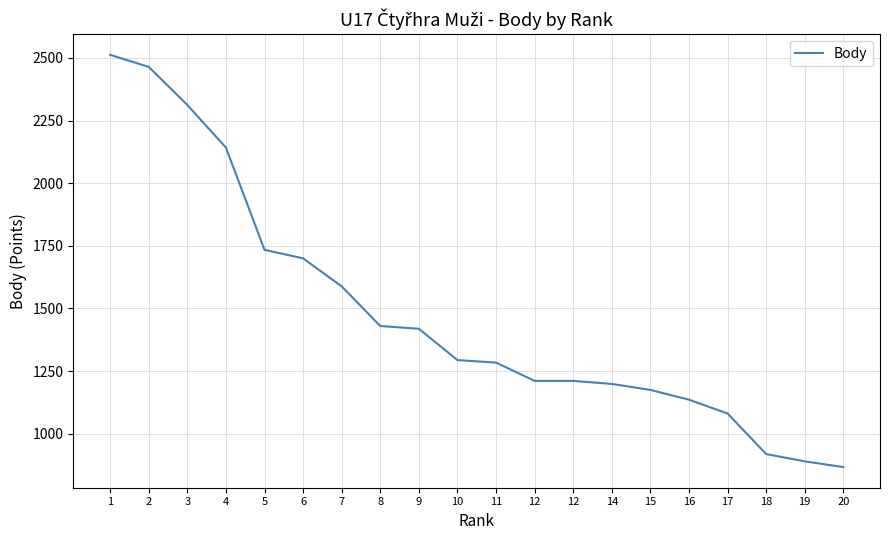

Rank the categories by value from lowest to highest.

20, 19, 18, 17, 16, 15, 14, 12, 12, 11, 10, 9, 8, 7, 6, 5, 4, 3, 2, 1